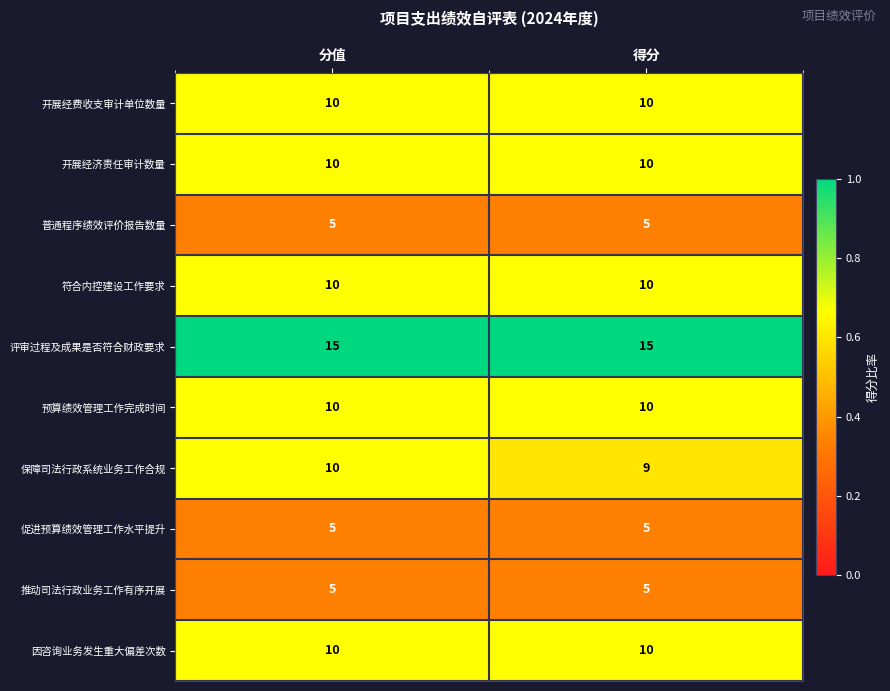

What is the sum of the 推动司法行政业务工作有序开展 values at 分值 and 得分?

10